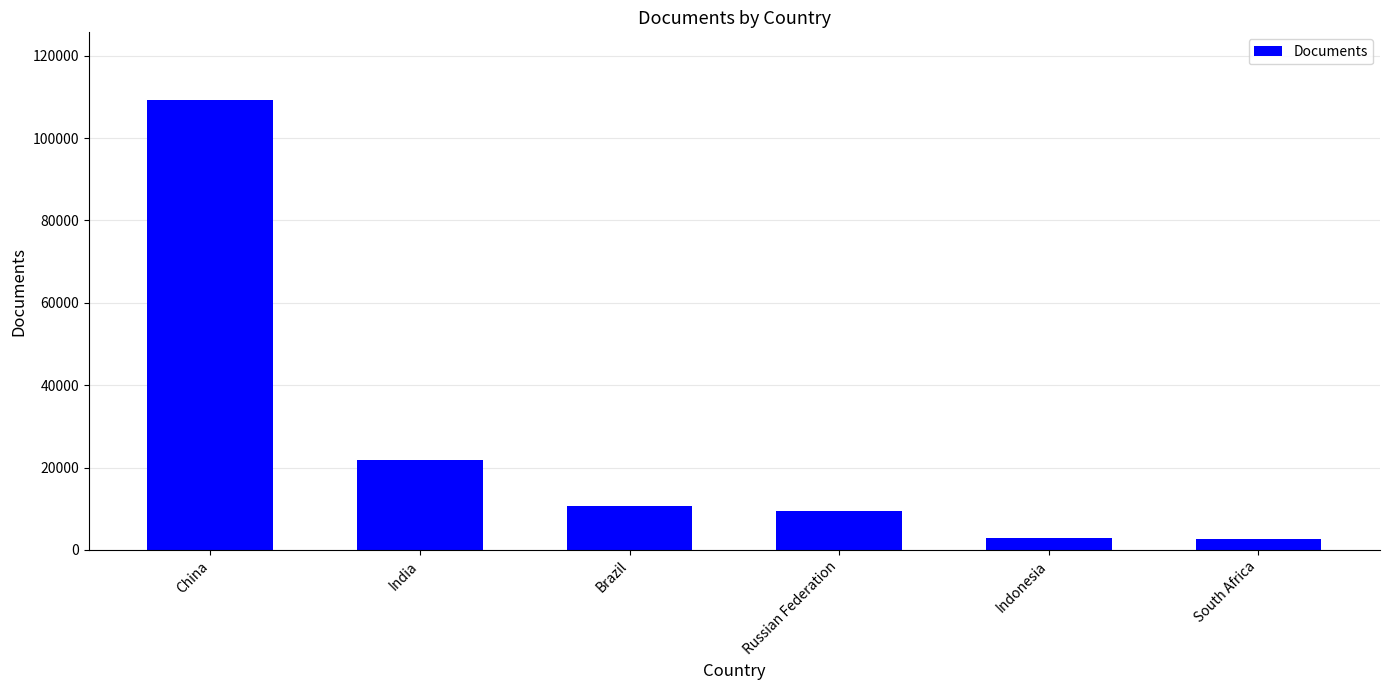

How many categories are shown in the chart?

6